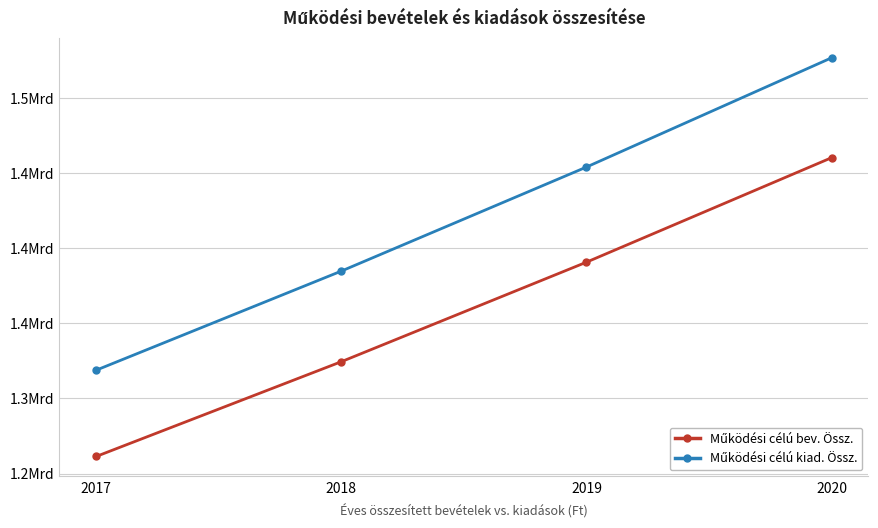

True or false: Működési célú kiad. Össz. has a value of 891010758.5 at 2019.

False